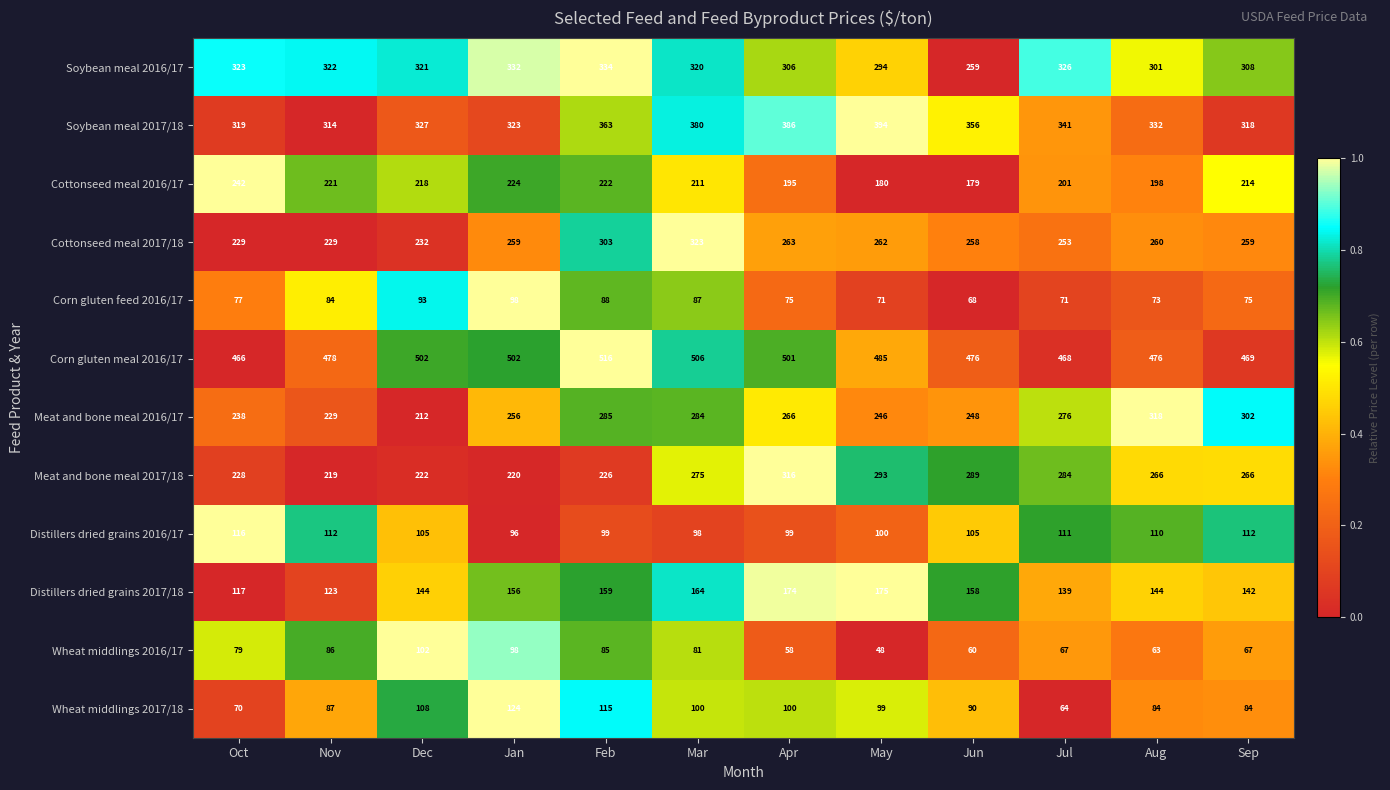

True or false: Corn gluten meal 2016/17 has a value of 502 at Dec.

True